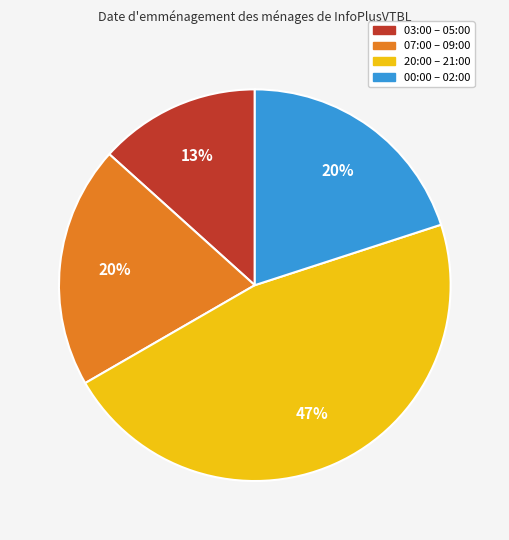

How many slices are in this pie chart?

4